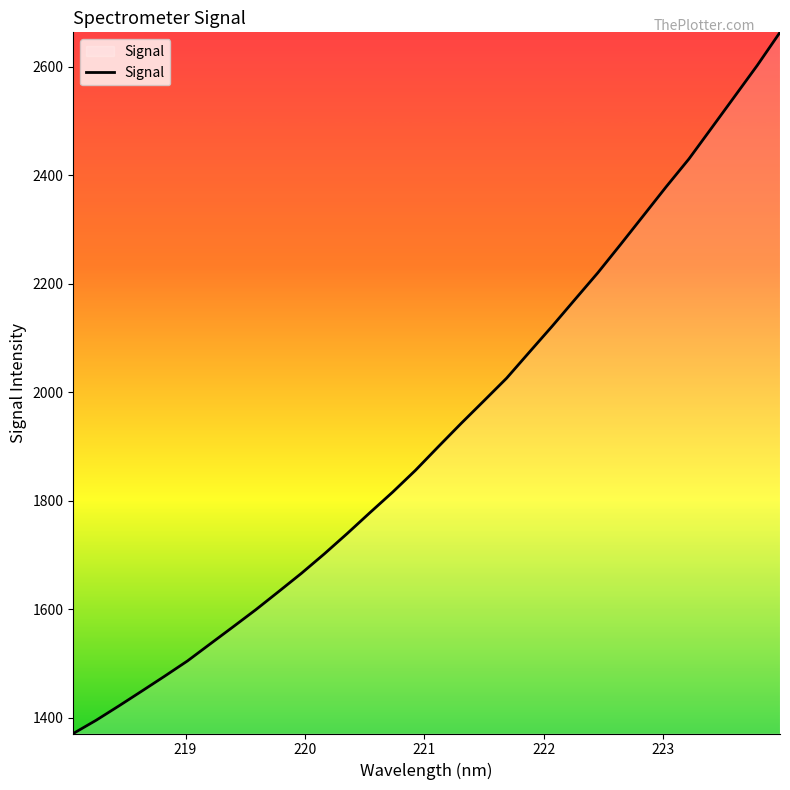

What is the minimum value shown in the chart?

1371.1